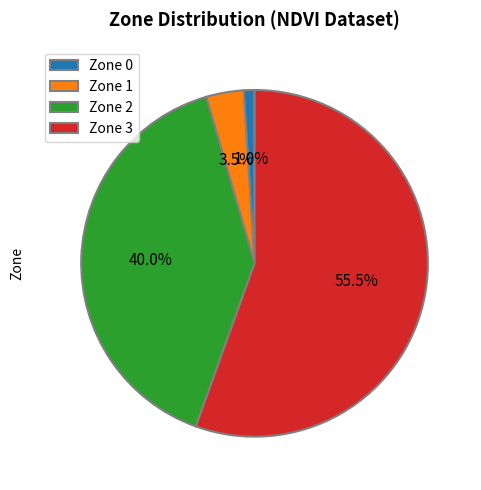

What is the ratio of the value at Zone 2 to the value at Zone 0?

40.0